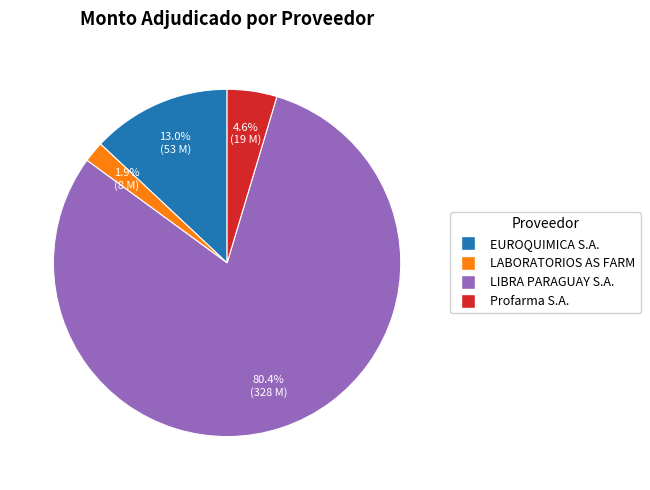

Does LIBRA PARAGUAY S.A. account for over 50% of the chart?

Yes